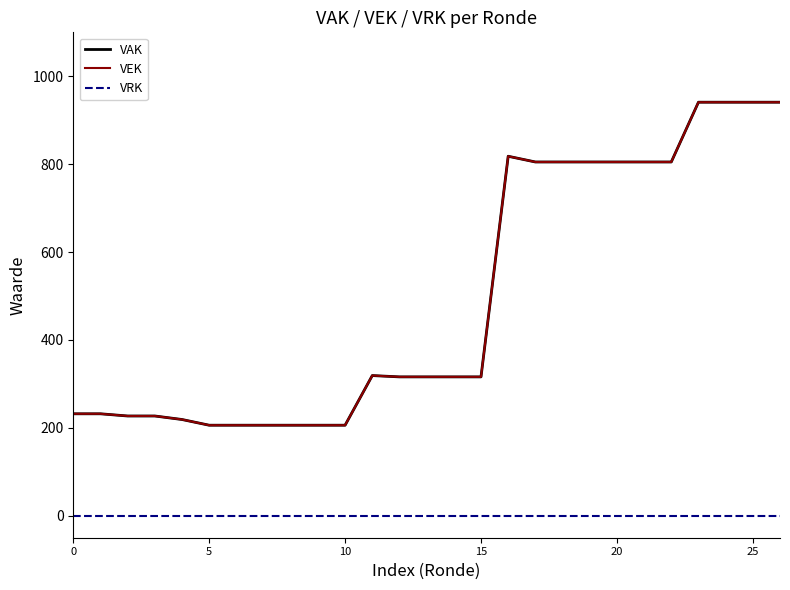

Which series has the widest spread of values?

VAK